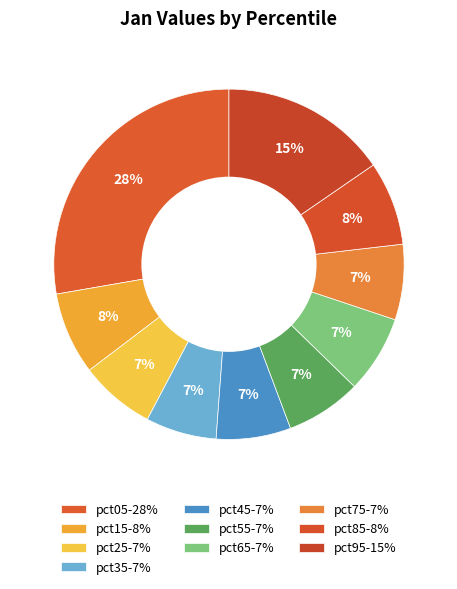

What is the largest slice in the pie chart?

pct05